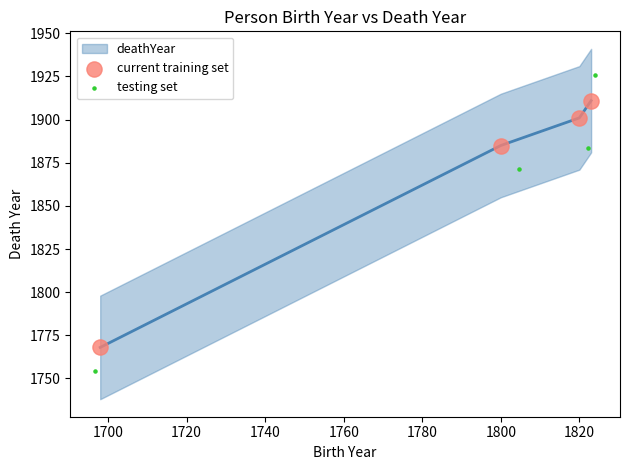

Which series has the largest Y range (max minus min)?

testing set